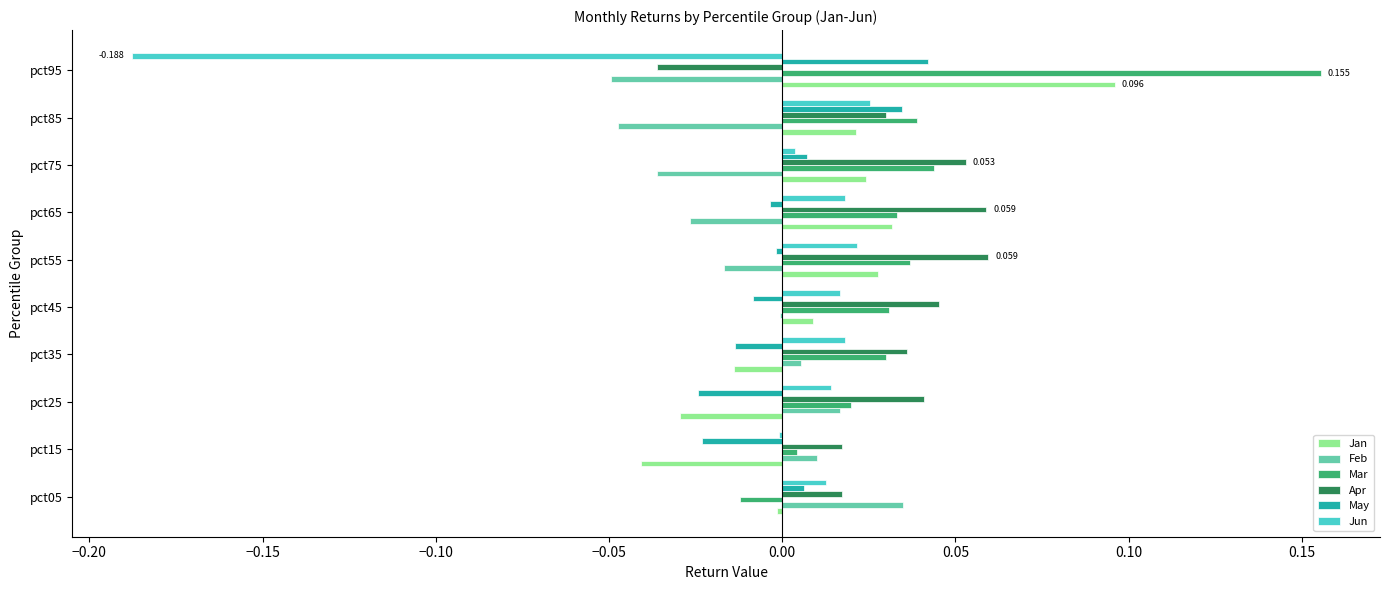

Between pct05 and pct95, which series saw the biggest shift?

Jun